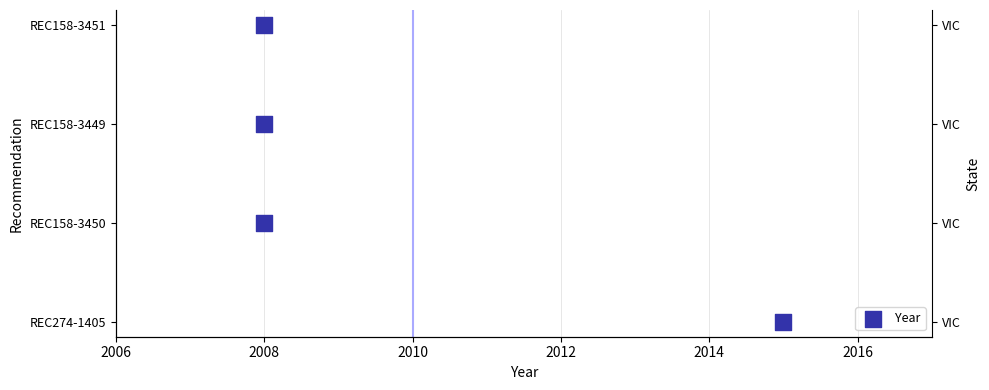

What is the change in value from 2008 to 2012?

+2